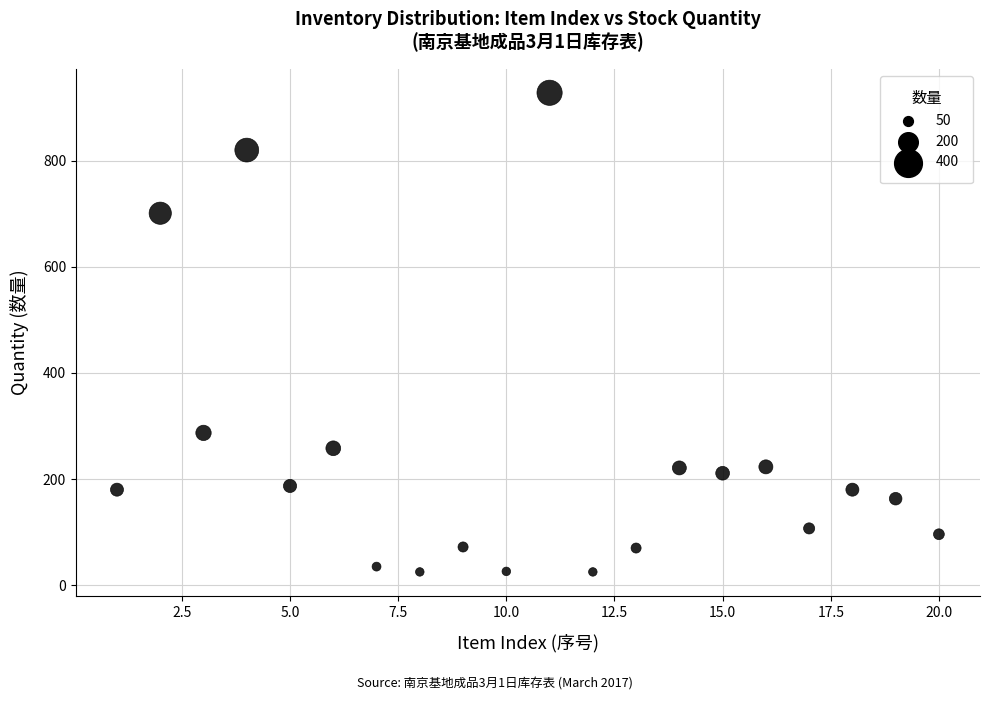

What is the range of Y values (max minus min)?

903